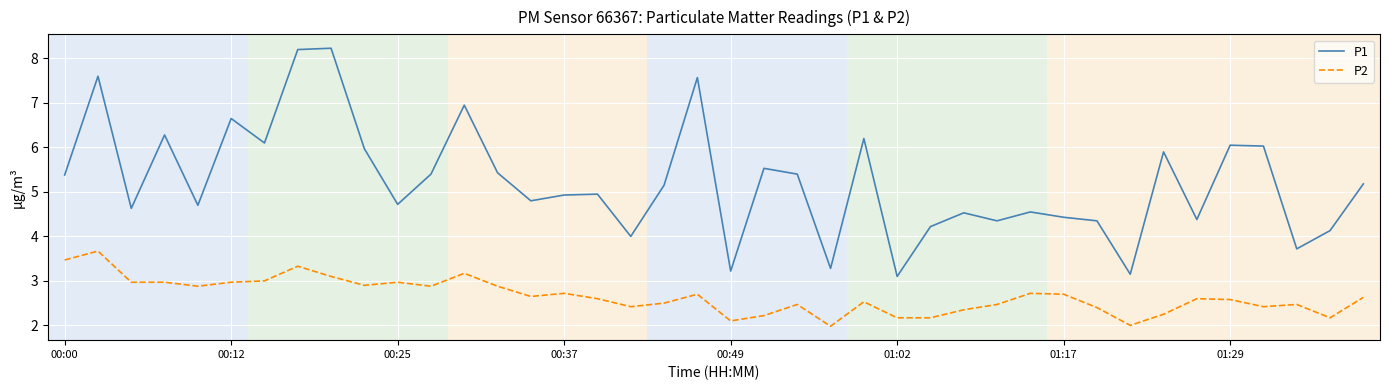

True or false: P1 and P2 intersect in this chart.

False